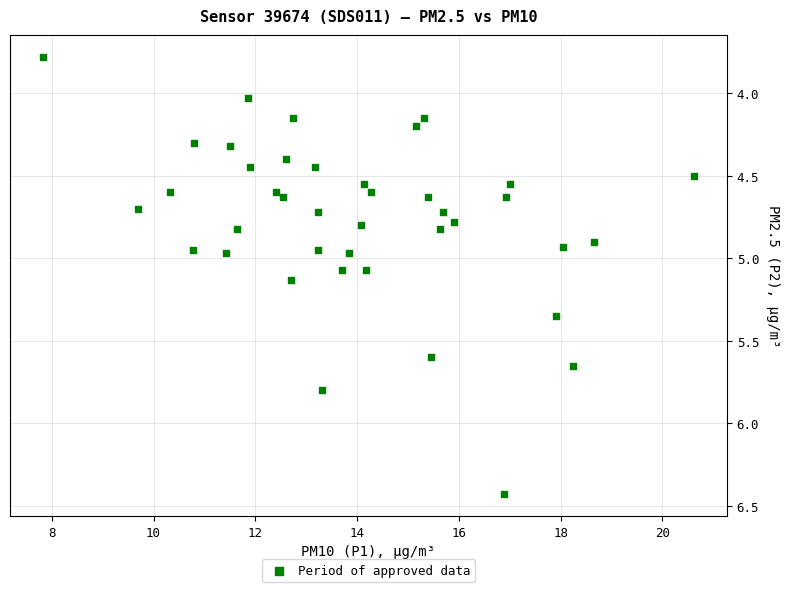

What is the range of X values (max minus min)?

12.8